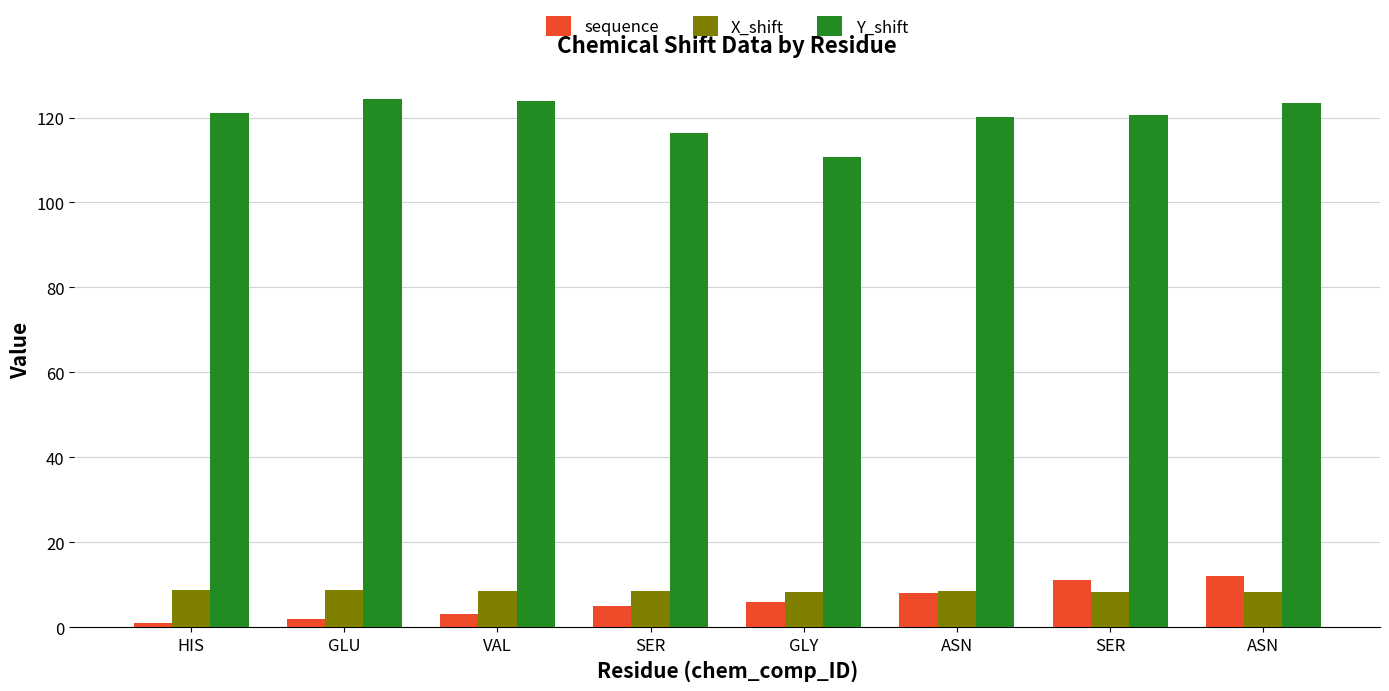

What is the smallest value displayed?

1.0